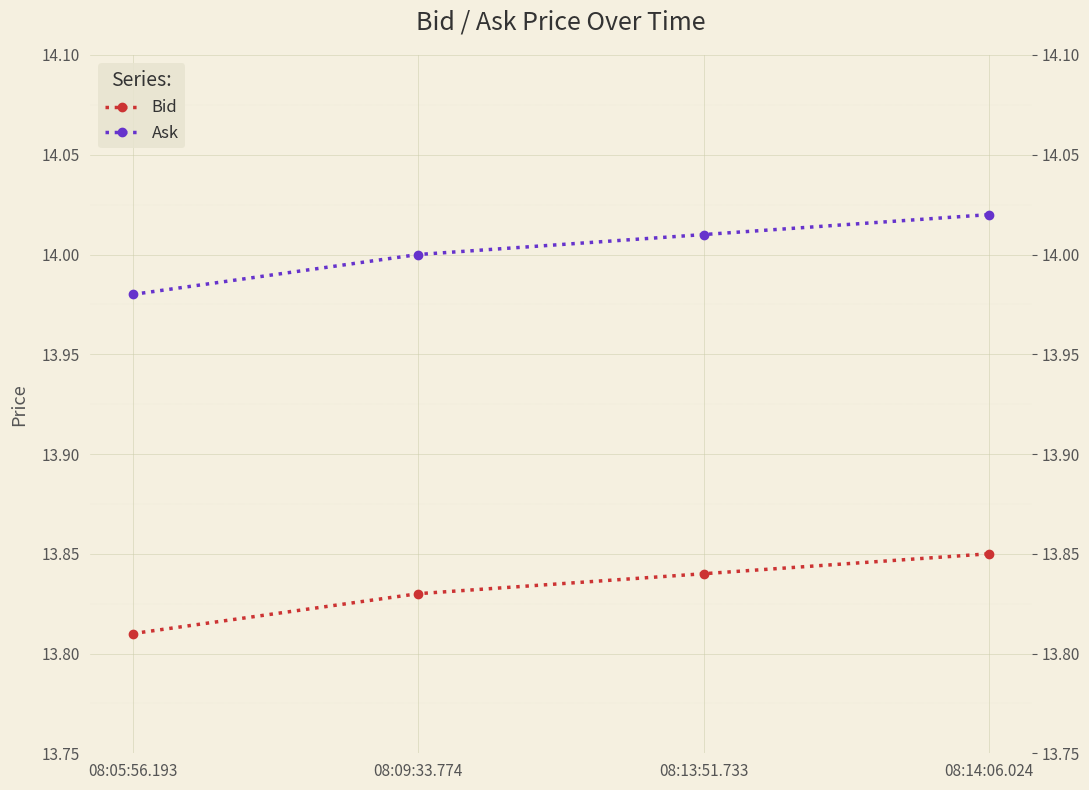

Between 08:13:51.733 and 08:09:33.774, which is larger?

08:13:51.733